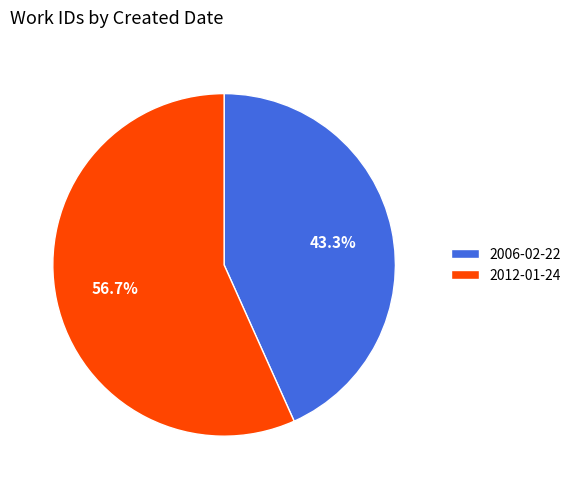

Which slice is the largest?

2012-01-24